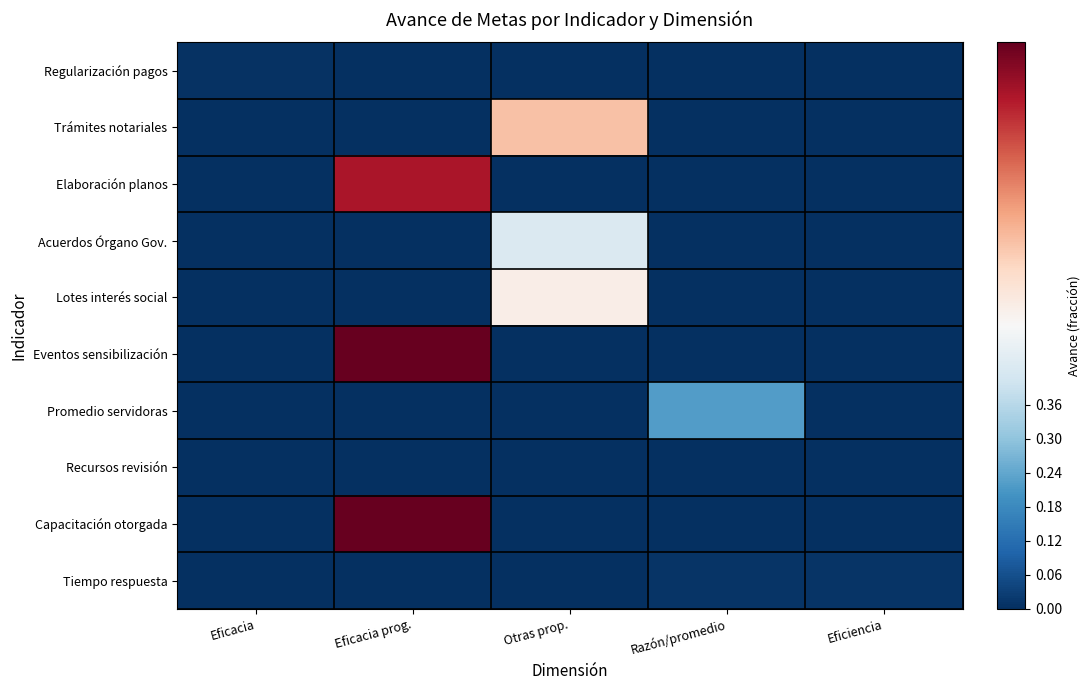

Reading left to right, list all the values displayed in this chart.

Regularización pagos: Eficacia=0.0	Eficacia prog.=0.0	Otras prop.=0.0	Razón/promedio=0.0	Eficiencia=0.0
Trámites notariales: Eficacia=0.0	Eficacia prog.=0.0	Otras prop.=0.6	Razón/promedio=0.0	Eficiencia=0.0
Elaboración planos: Eficacia=0.0	Eficacia prog.=0.9	Otras prop.=0.0	Razón/promedio=0.0	Eficiencia=0.0
Acuerdos Órgano Gov.: Eficacia=0.0	Eficacia prog.=0.0	Otras prop.=0.4	Razón/promedio=0.0	Eficiencia=0.0
Lotes interés social: Eficacia=0.0	Eficacia prog.=0.0	Otras prop.=0.5	Razón/promedio=0.0	Eficiencia=0.0
Eventos sensibilización: Eficacia=0.0	Eficacia prog.=1.0	Otras prop.=0.0	Razón/promedio=0.0	Eficiencia=0.0
Promedio servidoras: Eficacia=0.0	Eficacia prog.=0.0	Otras prop.=0.0	Razón/promedio=0.2	Eficiencia=0.0
Recursos revisión: Eficacia=0.0	Eficacia prog.=0.0	Otras prop.=0.0	Razón/promedio=0.0	Eficiencia=0.0
Capacitación otorgada: Eficacia=0.0	Eficacia prog.=1.0	Otras prop.=0.0	Razón/promedio=0.0	Eficiencia=0.0
Tiempo respuesta: Eficacia=0.0	Eficacia prog.=0.0	Otras prop.=0.0	Razón/promedio=0.0	Eficiencia=0.0